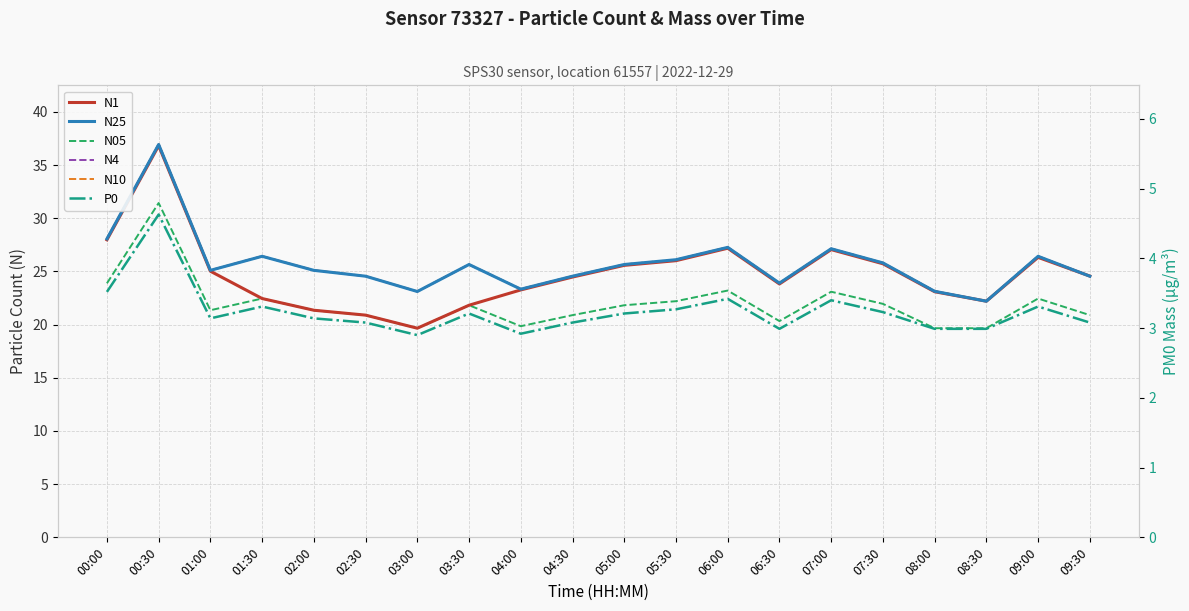

Where is N4 nearest to the value 29?

00:00